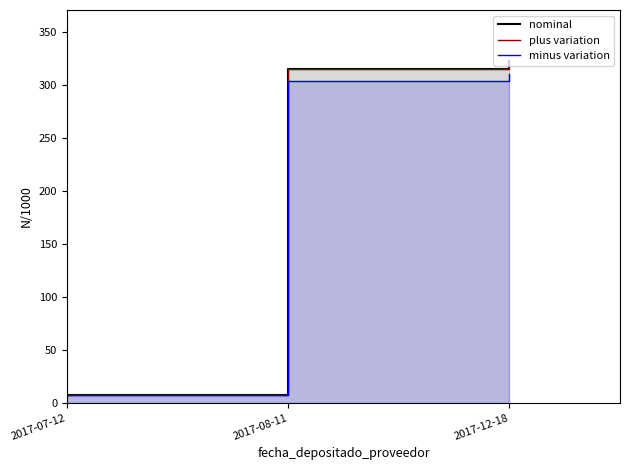

Count the number of data series in this chart.

3